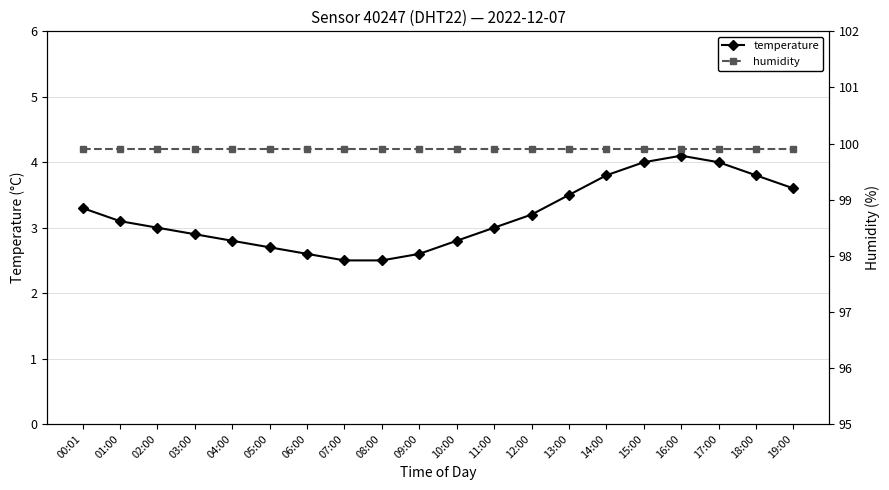

What is the label of the 15th point from the right?

05:00